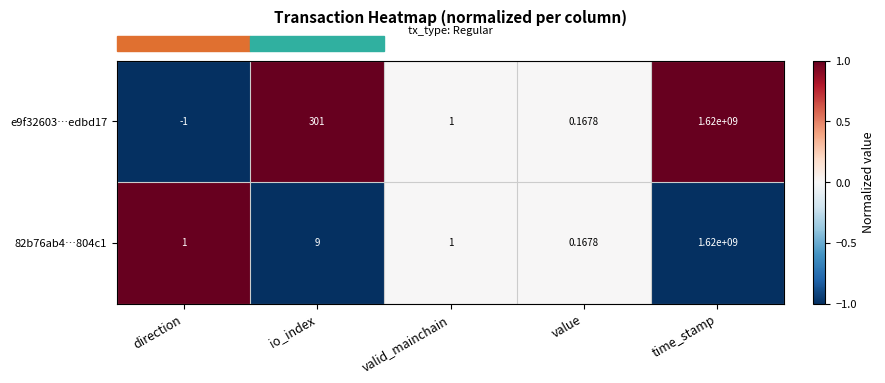

Where is e9f32603…edbd17 nearest to the value 809999999?

io_index